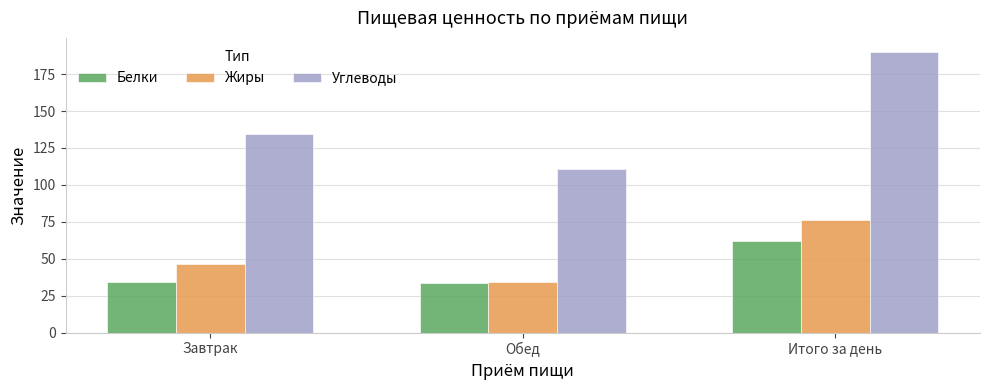

What is the approximate value of Жиры at Итого за день?

76.0